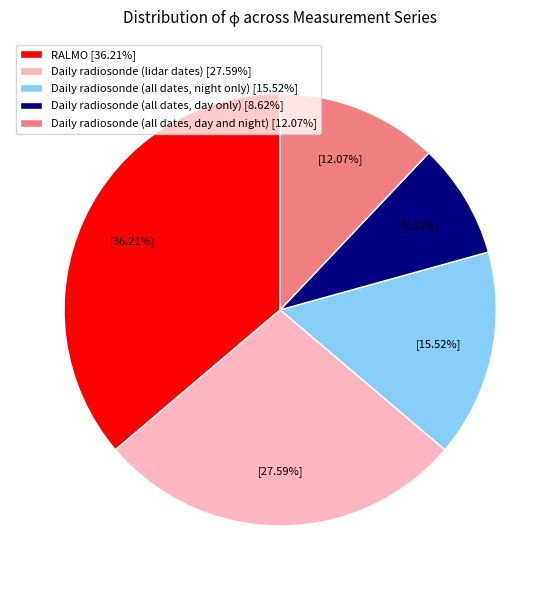

Which category has the smallest portion of the pie?

Daily radiosonde (all dates, day only)